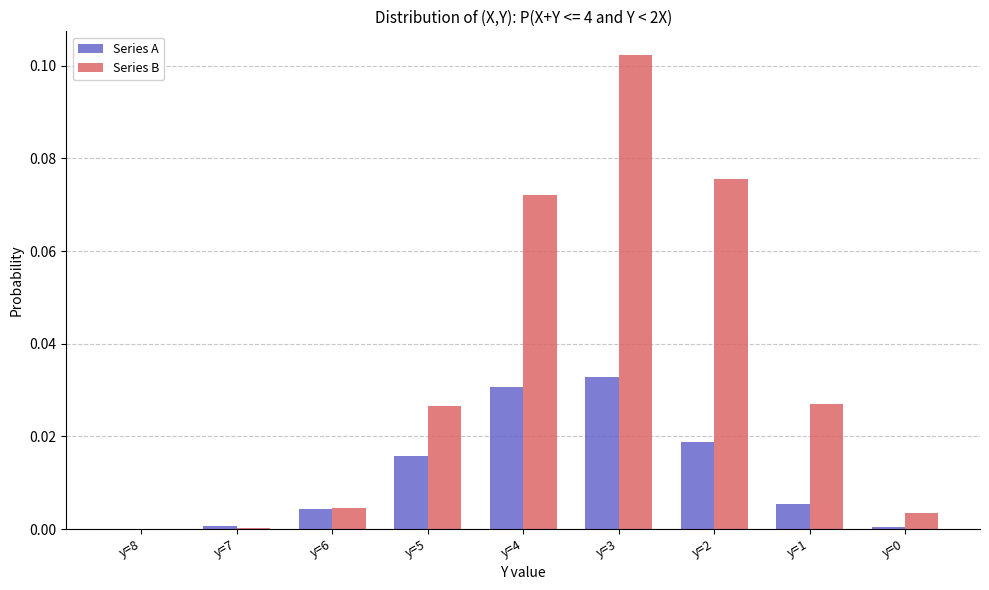

Is it true that Series A equals 0.0 at y=2?

True